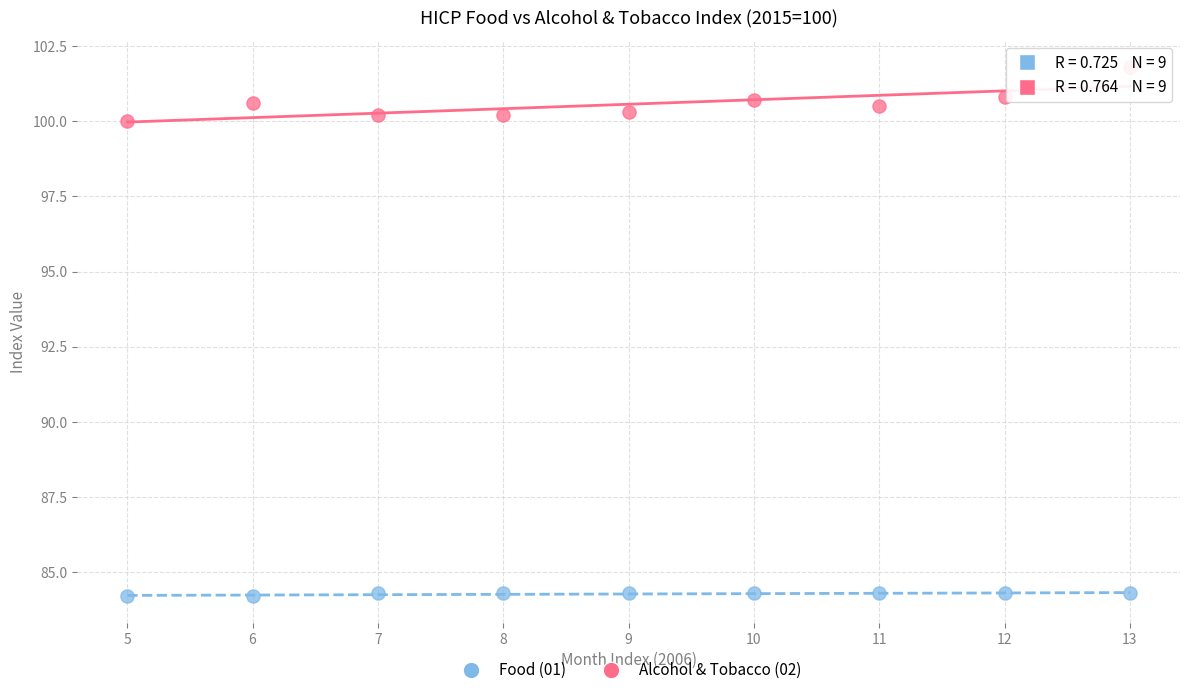

What are all the series names shown in the legend?

Food (01), Alcohol & Tobacco (02)